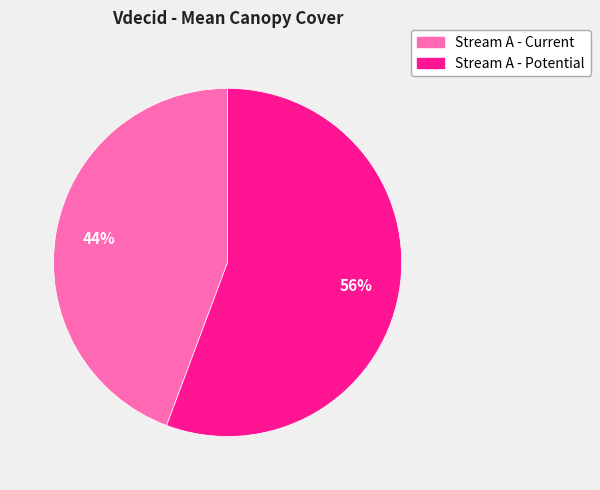

How many segments does this pie chart have?

2